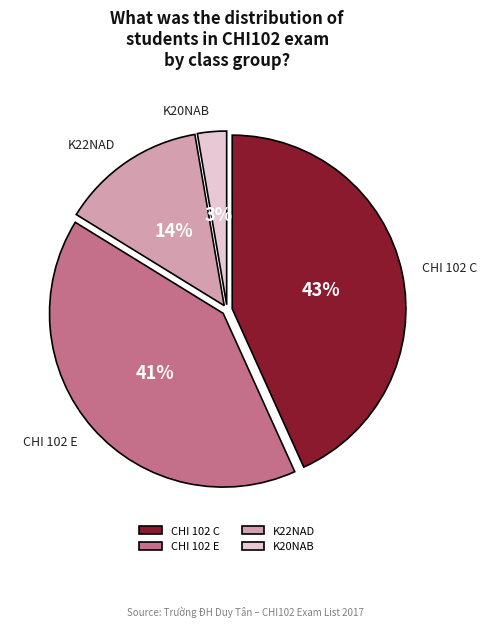

Which has a higher value, CHI 102 E or K20NAB?

CHI 102 E